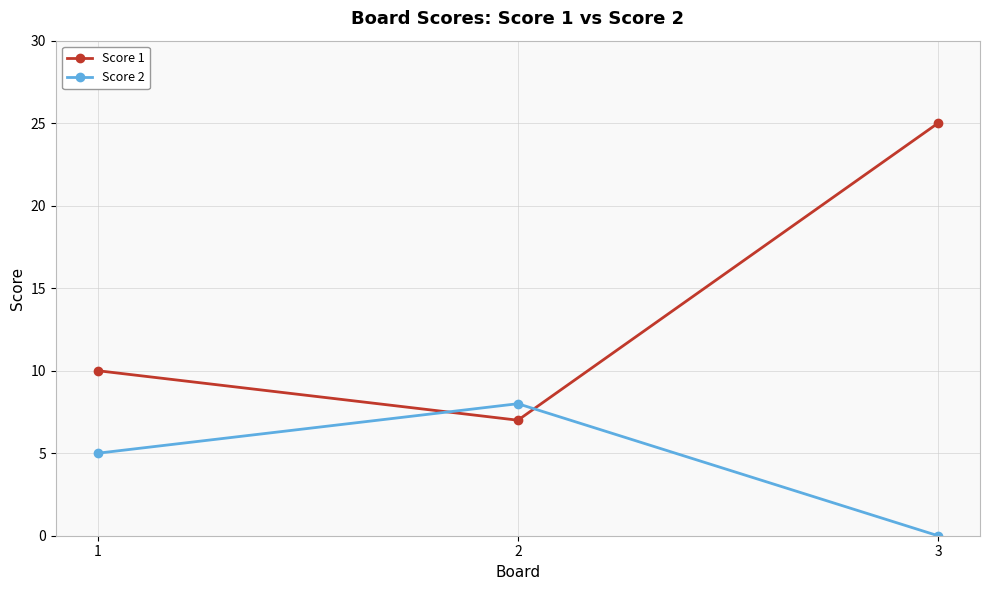

Does the chart have visible grid lines?

Yes